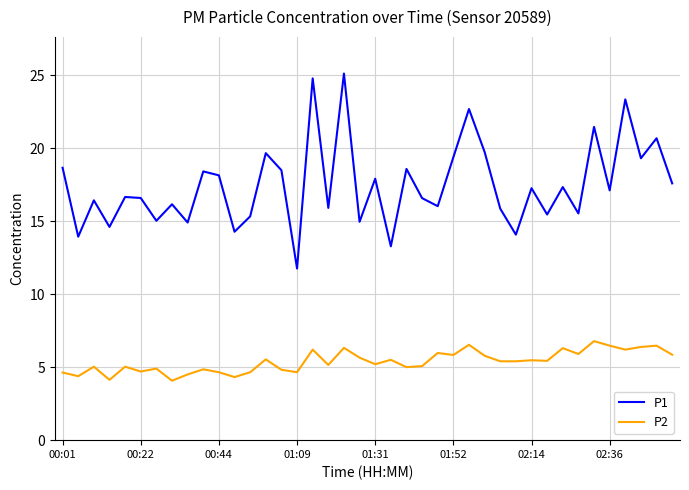

What is the maximum value for P2?

6.8